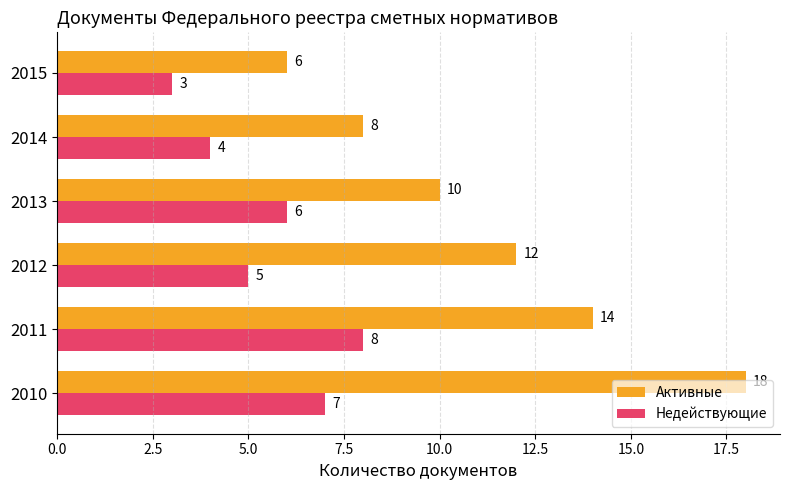

Rank the series by their average value, from highest to lowest.

Активные, Недействующие